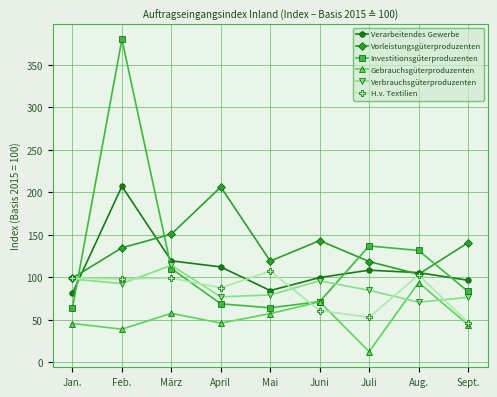

Between which two adjacent categories do Vorleistungsgüterproduzenten and Verarbeitendes Gewerbe first intersect?

Jan. and Feb.